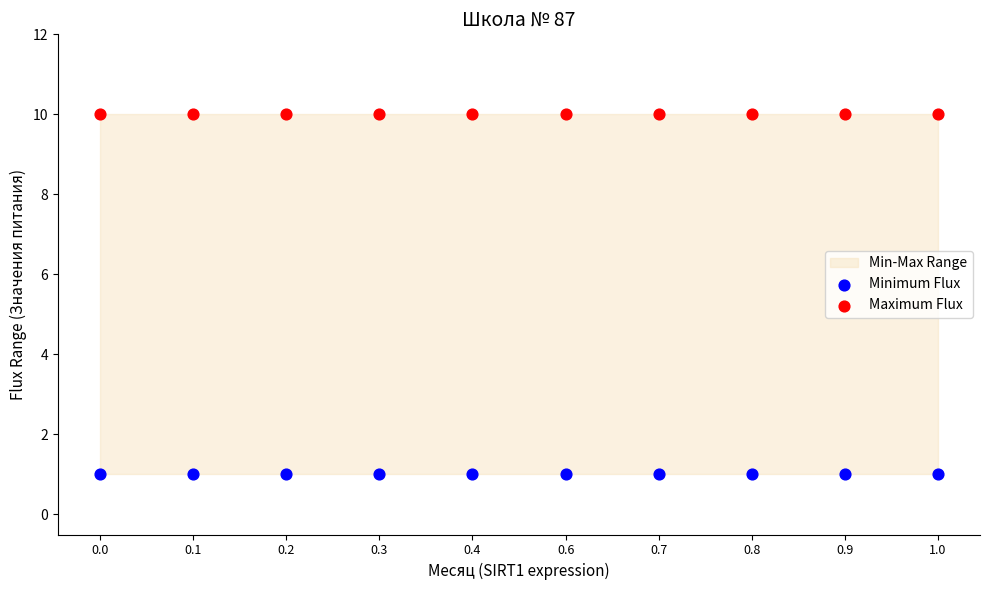

Which series reaches the maximum Y coordinate?

Maximum Flux